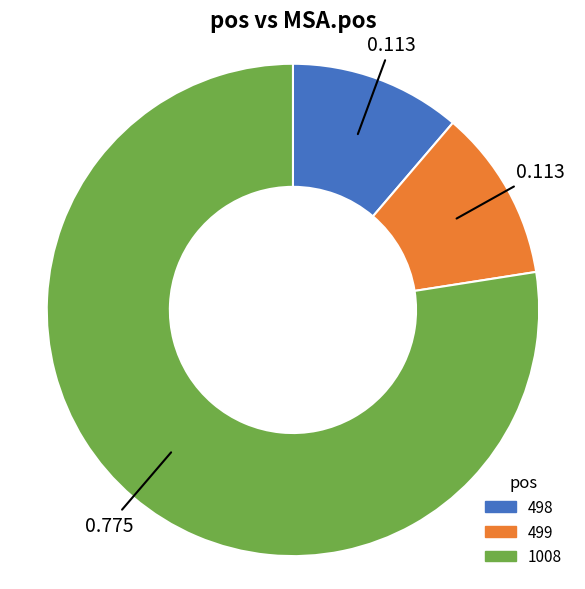

What is the ratio of the value at 499 to the value at 498?

1.0